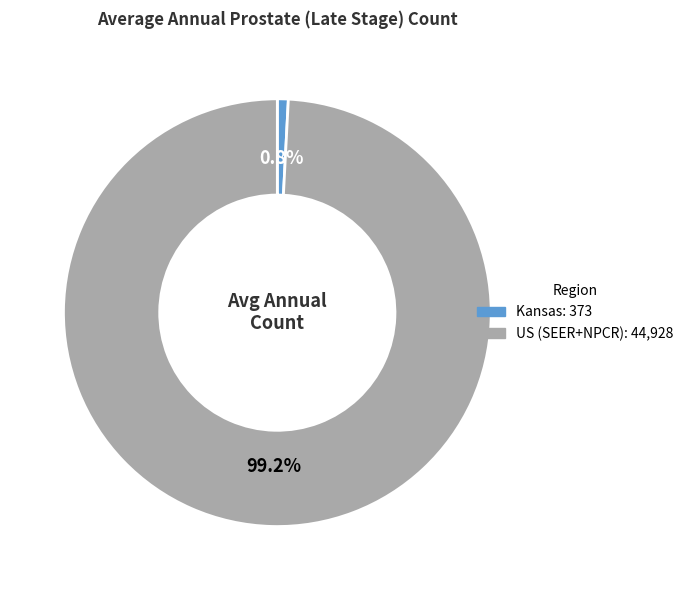

Between US (SEER+NPCR) and Kansas, which is larger?

US (SEER+NPCR)